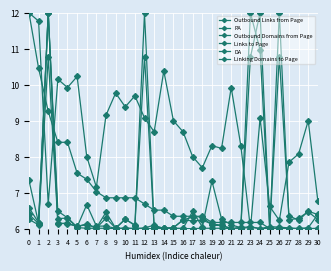

Which series has the largest total across all categories?

DA